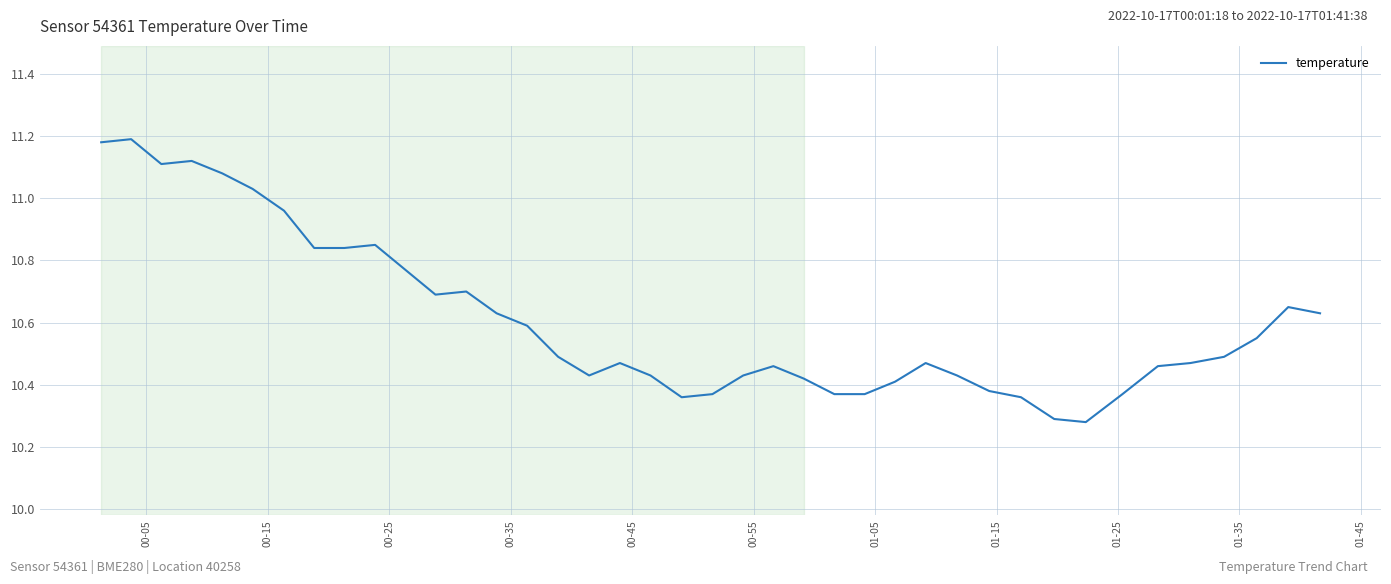

What is the difference between the maximum and minimum values?

0.9